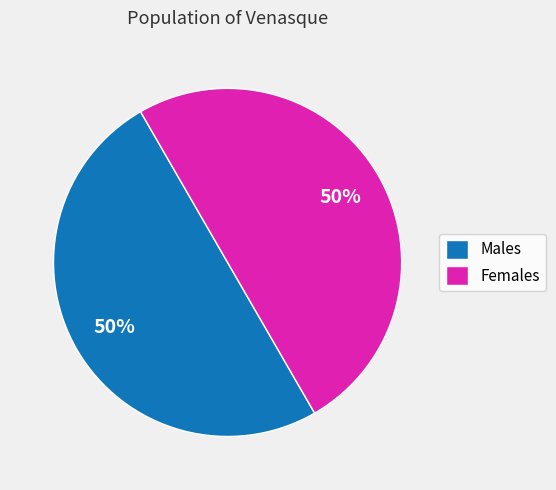

The Males slice represents 43% of the pie. True or false?

False